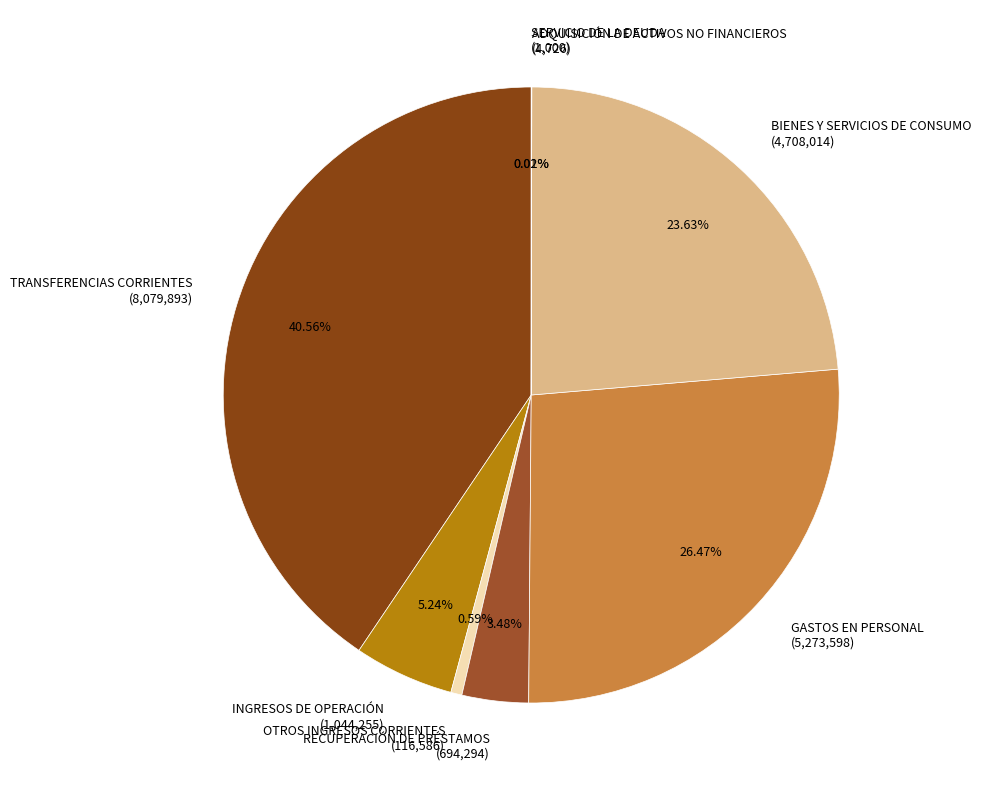

True or false: TRANSFERENCIAS CORRIENTES accounts for 52% of the total.

False